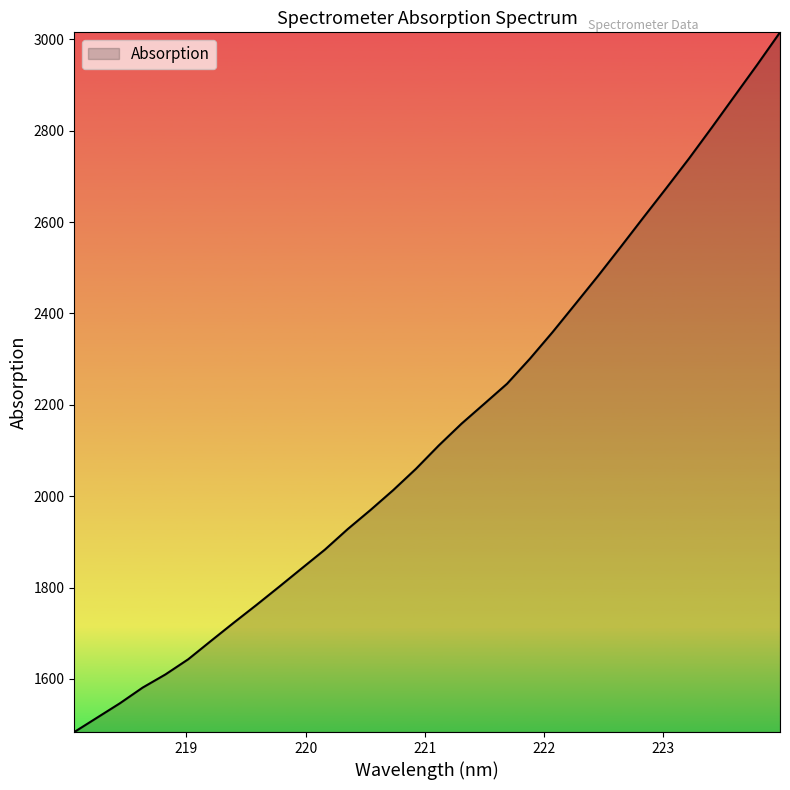

What is the difference between the maximum and minimum values?

1531.5